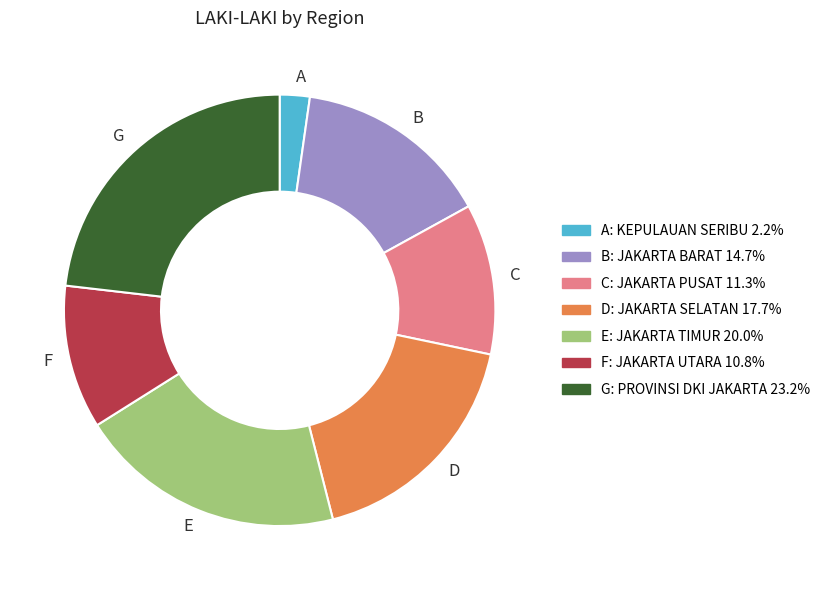

Does A represent more than half of the total?

No